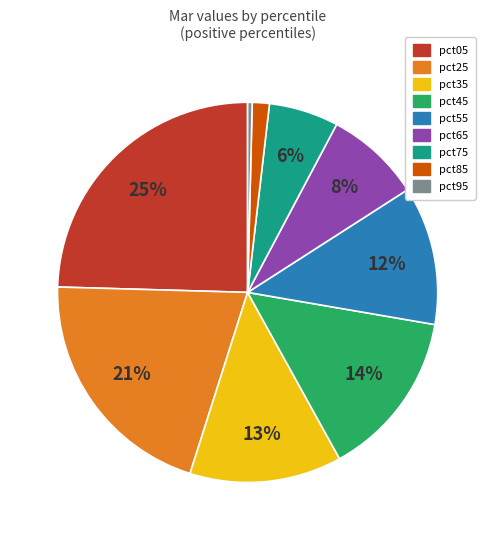

Which has a higher value, pct65 or pct25?

pct25